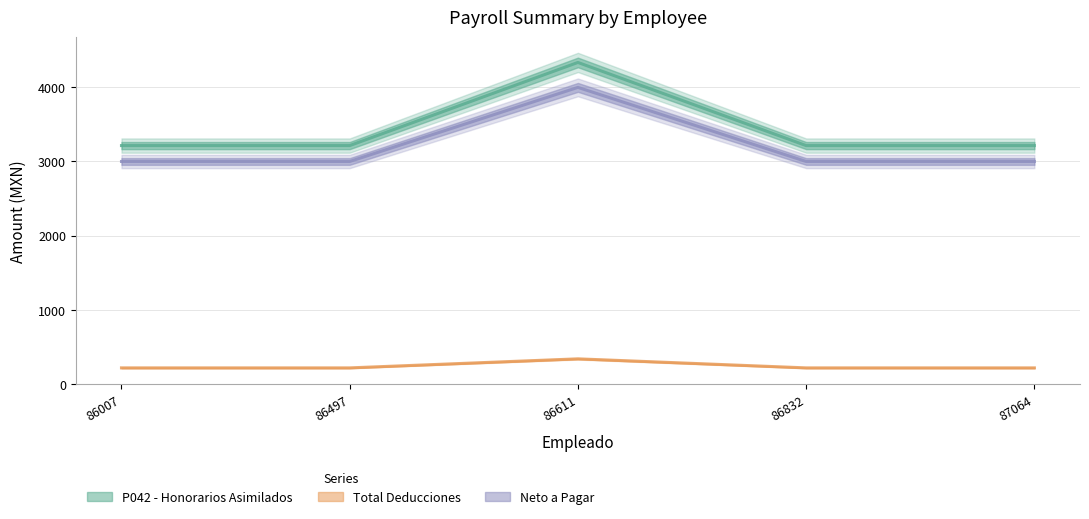

Reading right to left, list all the values displayed in this chart.

P042 - Honorarios Asimilados: 87064=3214.6	86832=3214.6	86611=4336.7	86497=3214.6	86007=3214.6
Total Deducciones: 87064=214.6	86832=214.6	86611=336.7	86497=214.6	86007=214.6
Neto a Pagar: 87064=3000.0	86832=3000.0	86611=4000.0	86497=3000.0	86007=3000.0